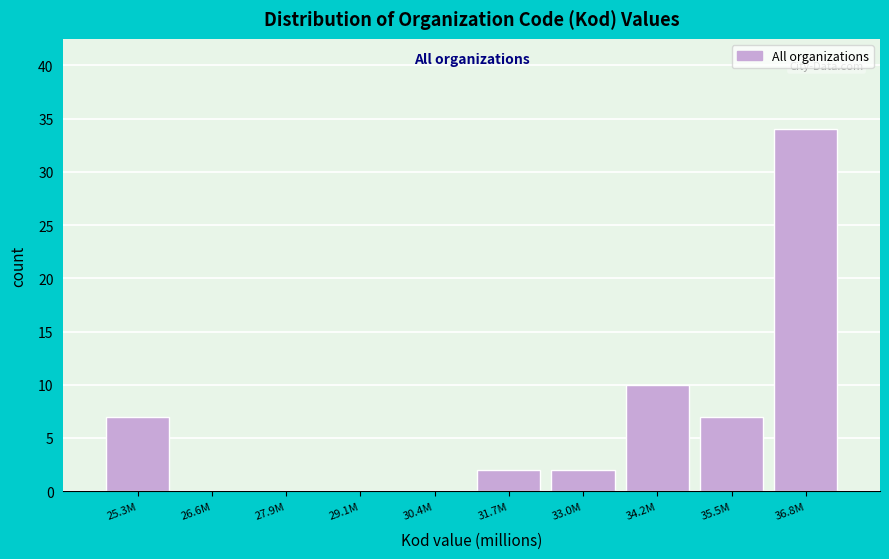

Reading left to right, transcribe all the data shown in this chart.

25.3M=7	26.6M=0	27.9M=0	29.1M=0	30.4M=0	31.7M=2	33.0M=2	34.2M=10	35.5M=7	36.8M=34